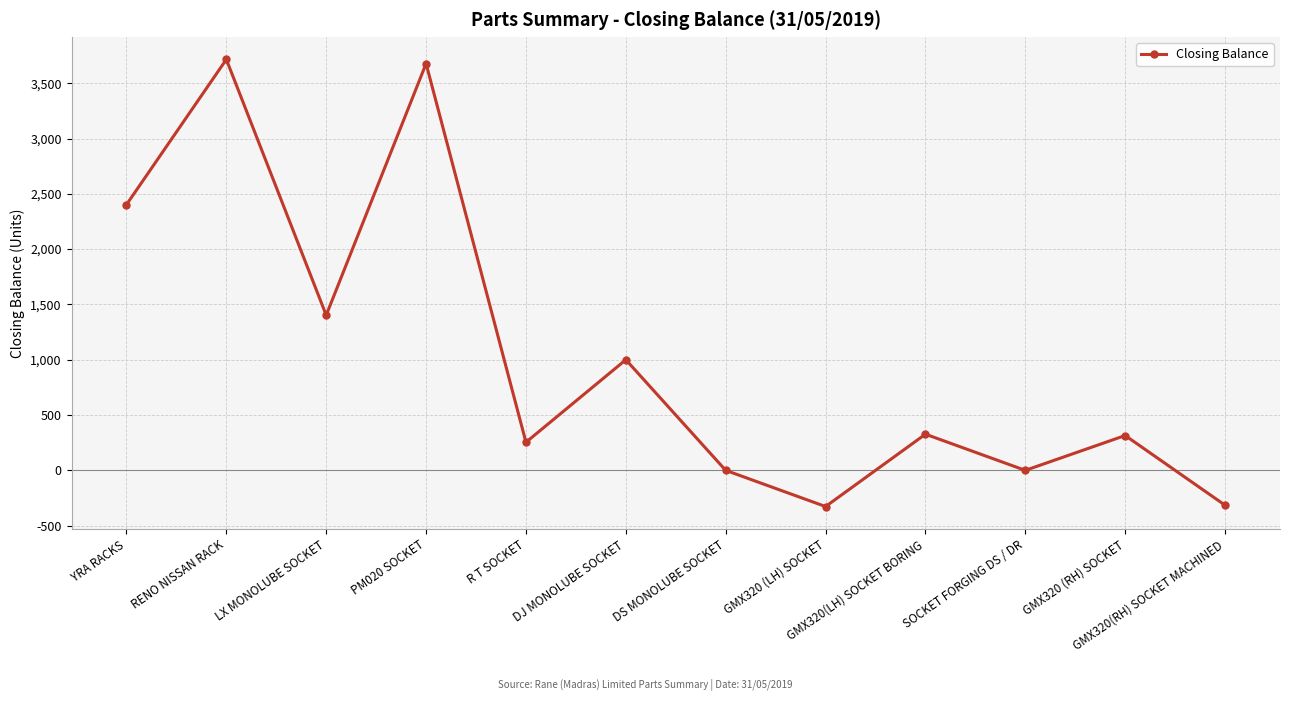

What is the change in value from LX MONOLUBE SOCKET to GMX320 (RH) SOCKET?

-1088